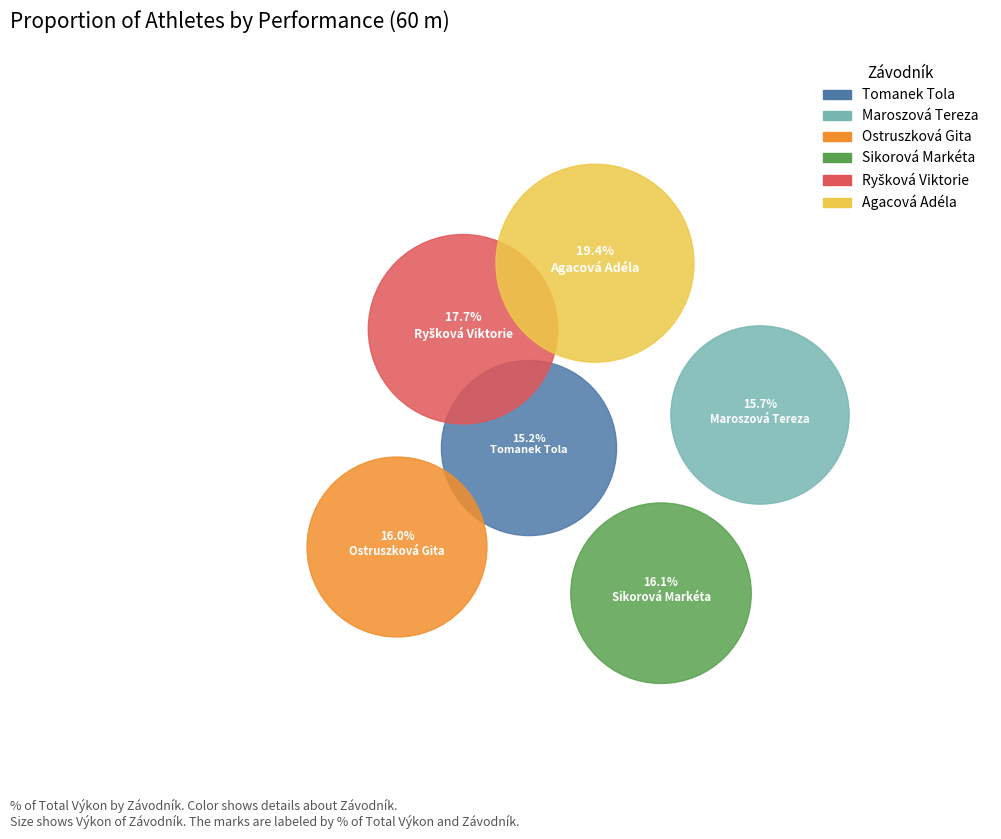

How many segments does this pie chart have?

6